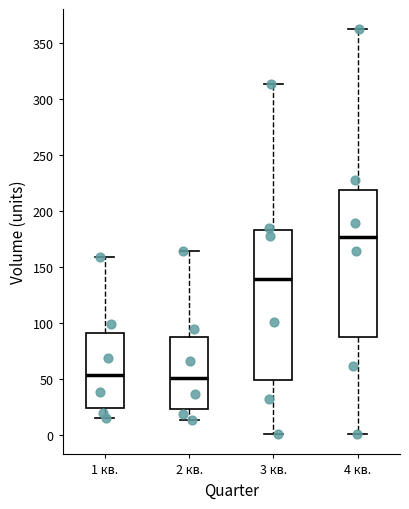

Which box has the highest median line?

4 кв.